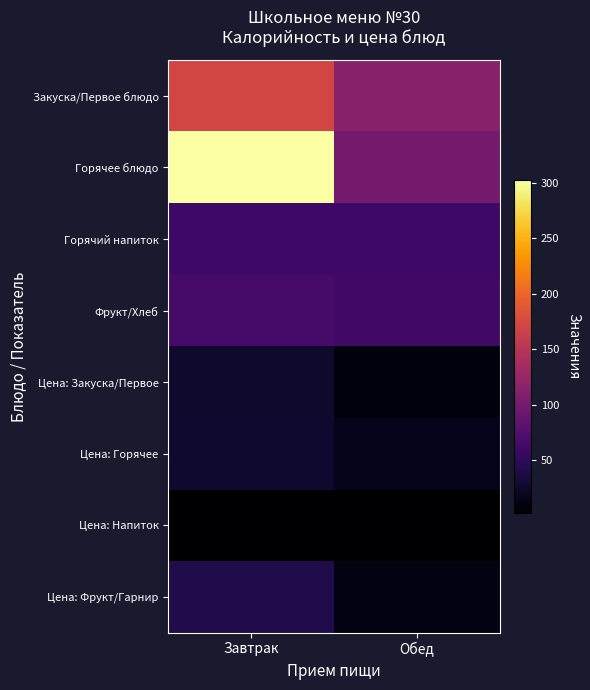

Reading left to right, transcribe all the data shown in this chart.

Закуска/Первое блюдо: Завтрак=172.0	Обед=114.0
Горячее блюдо: Завтрак=303.0	Обед=99.0
Горячий напиток: Завтрак=60.0	Обед=60.0
Фрукт/Хлеб: Завтрак=66.0	Обед=62.0
Цена: Закуска/Первое: Завтрак=26.2	Обед=8.8
Цена: Горячее: Завтрак=27.6	Обед=17.4
Цена: Напиток: Завтрак=2.4	Обед=2.4
Цена: Фрукт/Гарнир: Завтрак=41.0	Обед=12.3